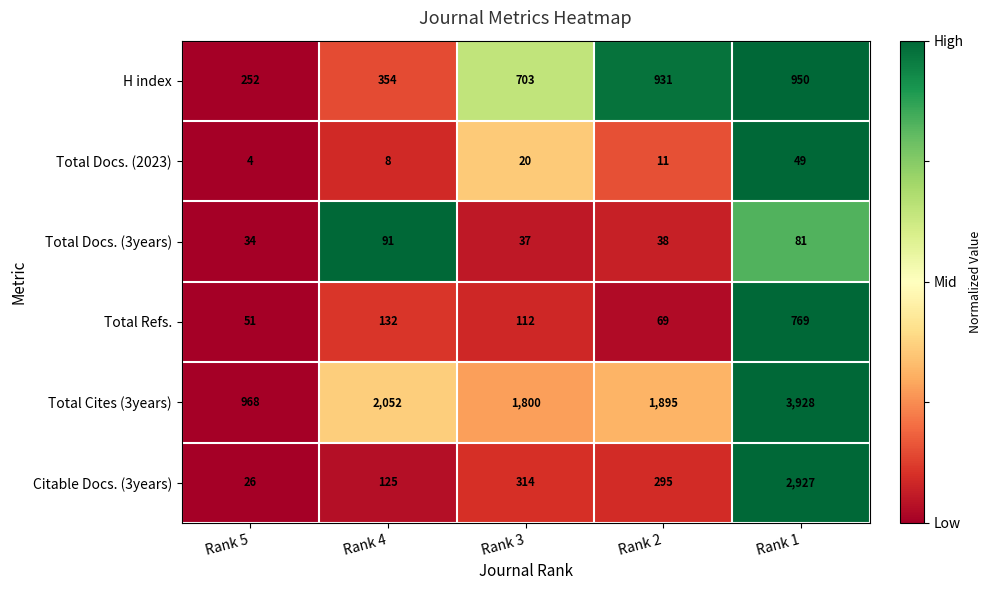

Which series has the largest total across all categories?

Total Cites (3years)